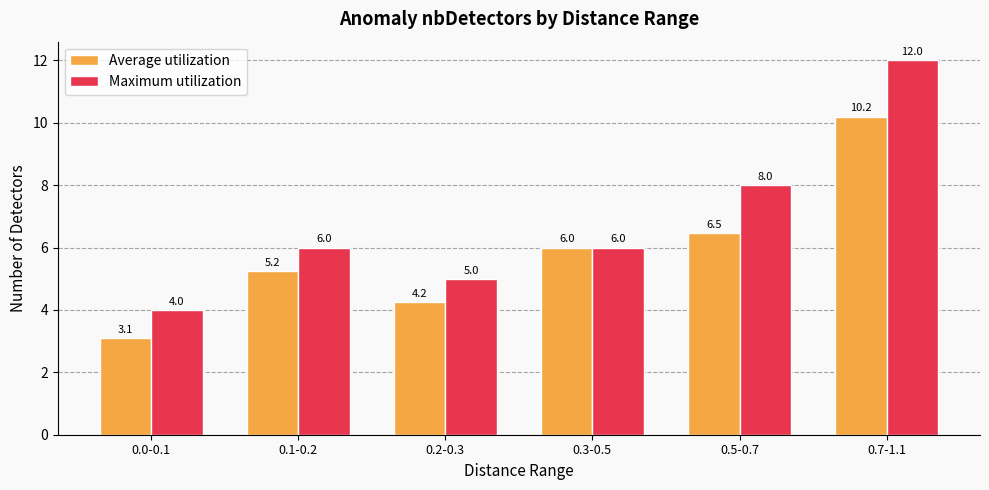

What is the spread (max minus min) of values at 0.7-1.1?

1.8